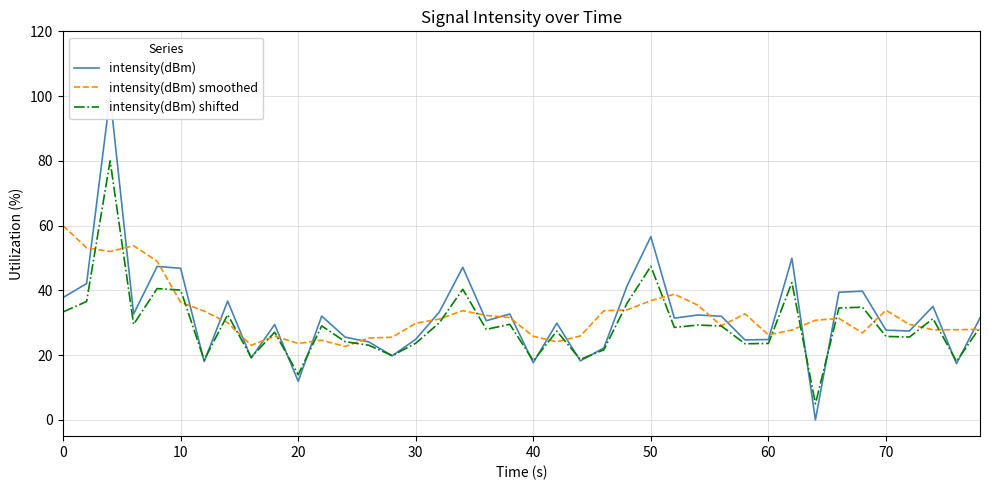

Is this an area chart (filled region under the line)?

No